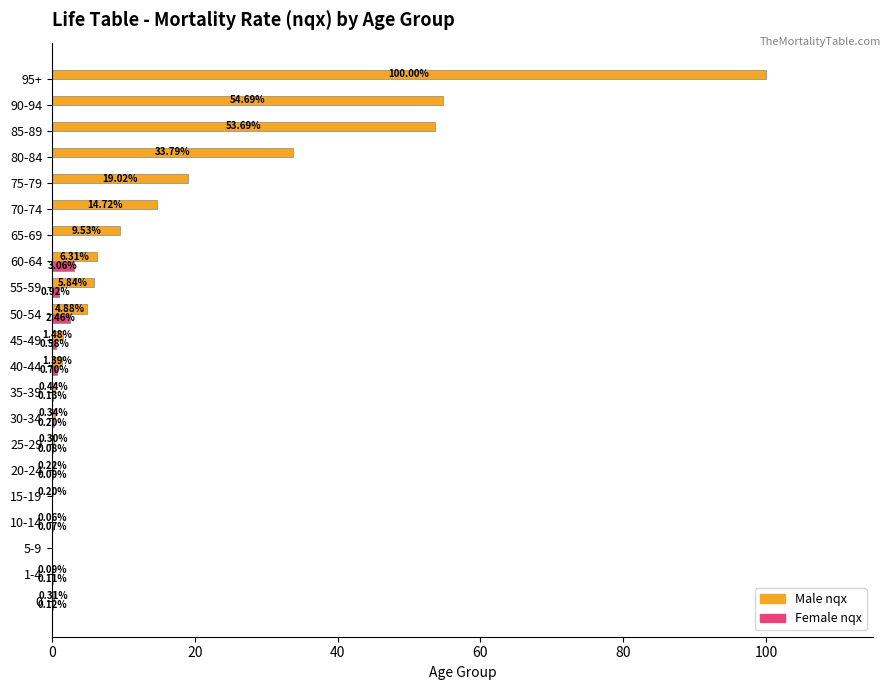

Between 5-9 and 55-59, which series saw the biggest shift?

Male nqx